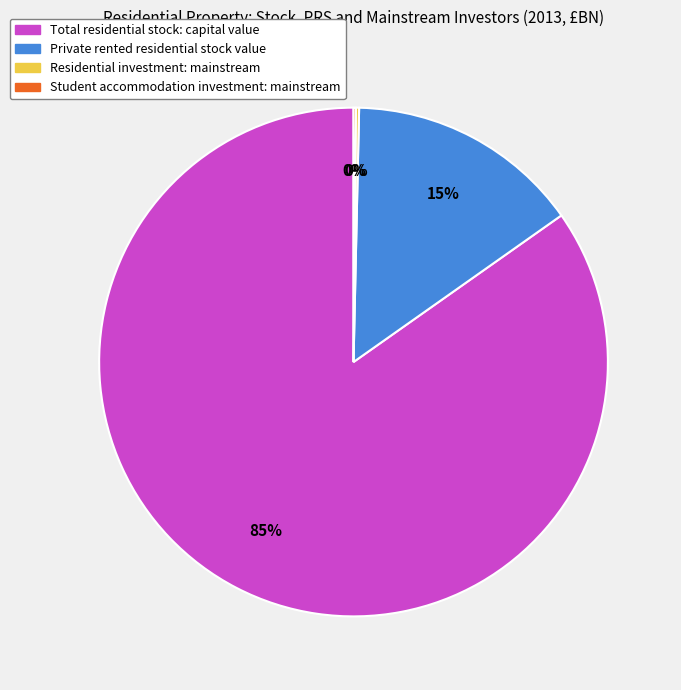

Is the sum of Total residential stock: capital value and Private rented residential stock value greater than half?

Yes